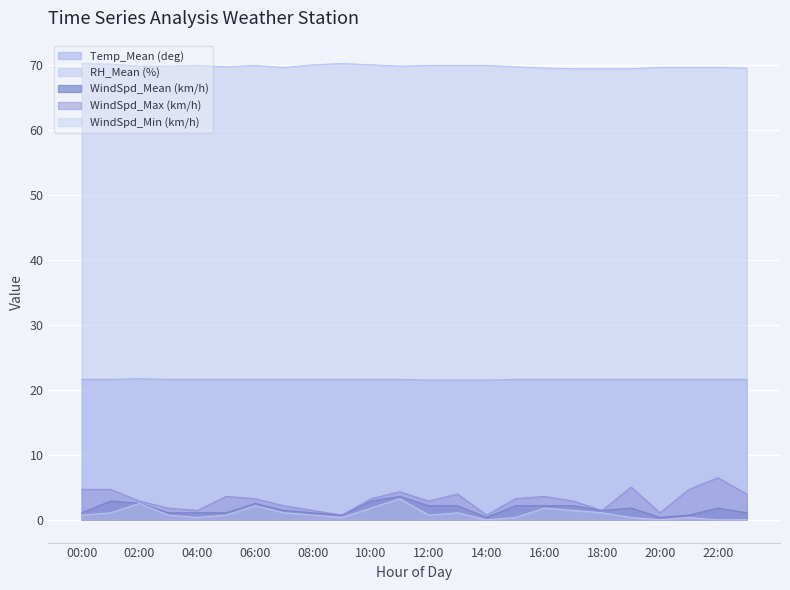

True or false: WindSpd_Min (km/h) and WindSpd_Mean (km/h) intersect in this chart.

False